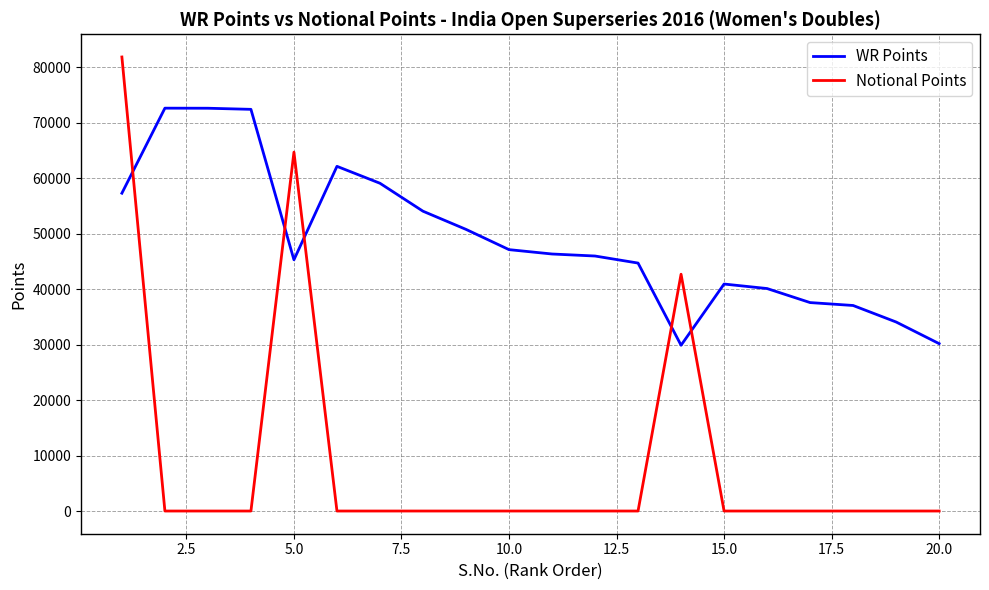

Which series has the largest range (max minus min)?

Notional Points